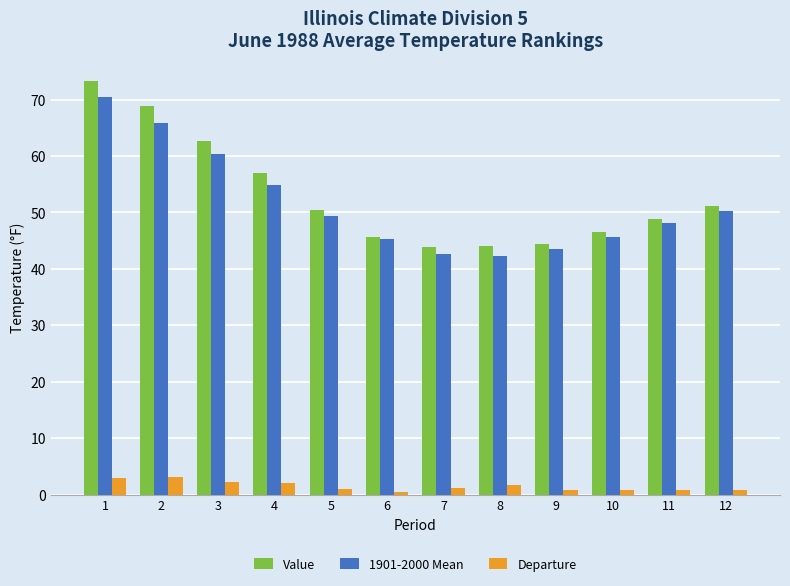

At 2, list the series in order from smallest to largest.

Departure, 1901-2000 Mean, Value